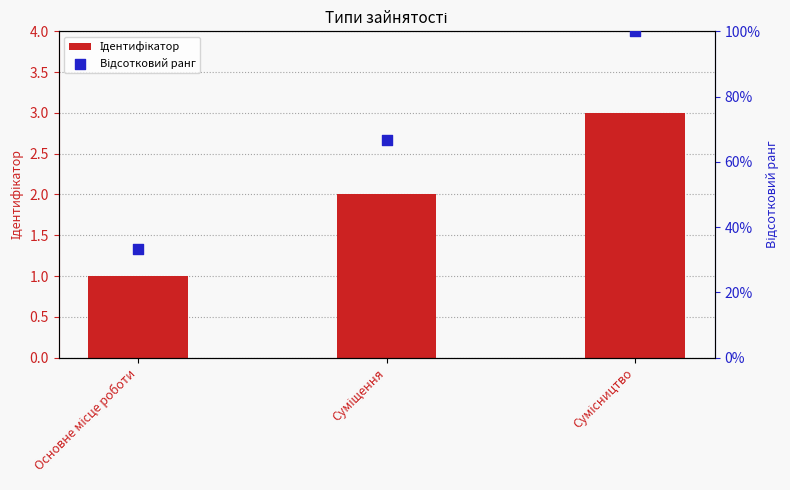

At how many categories does at least one series exceed 6?

3